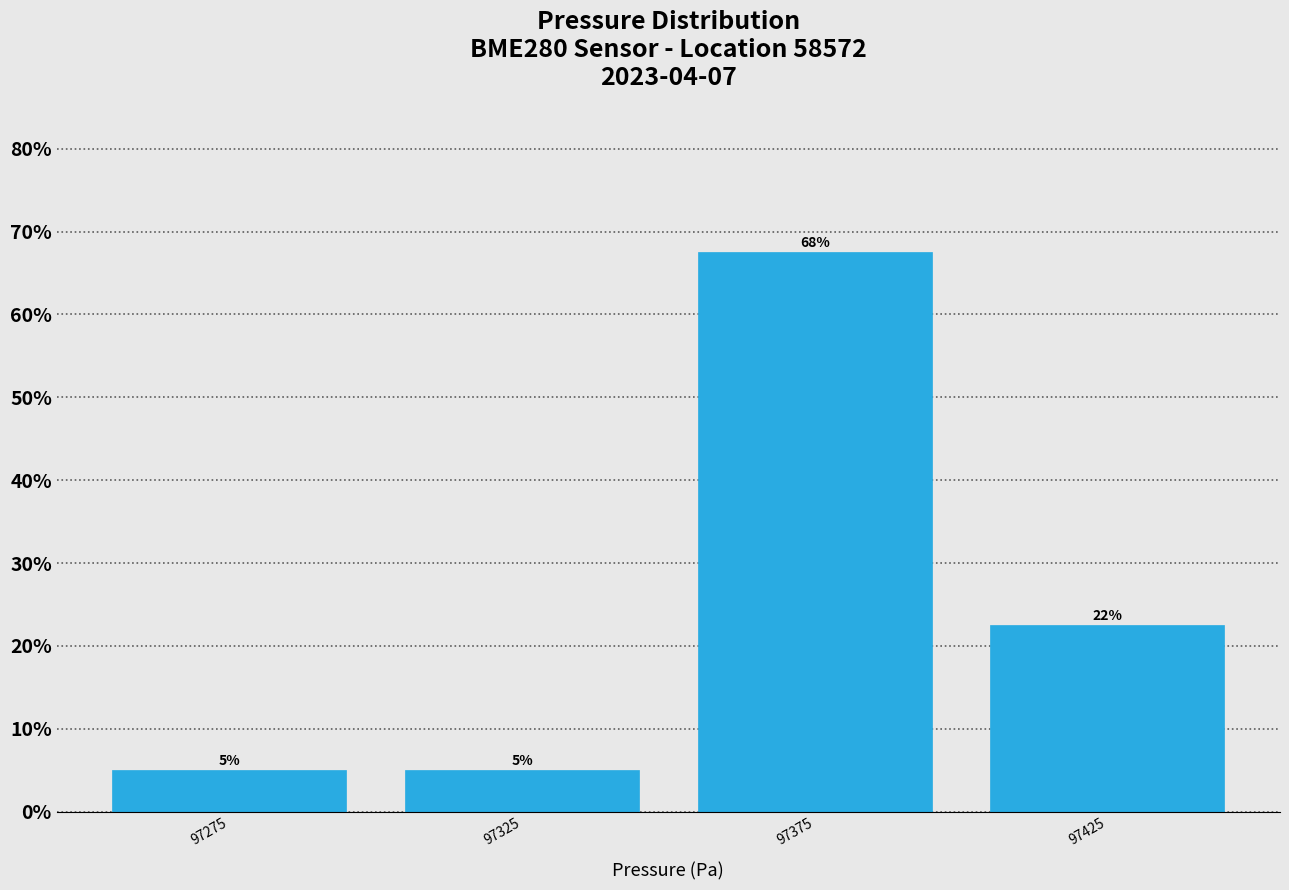

Which range on the x-axis has the tallest bar?

97350 to 97400